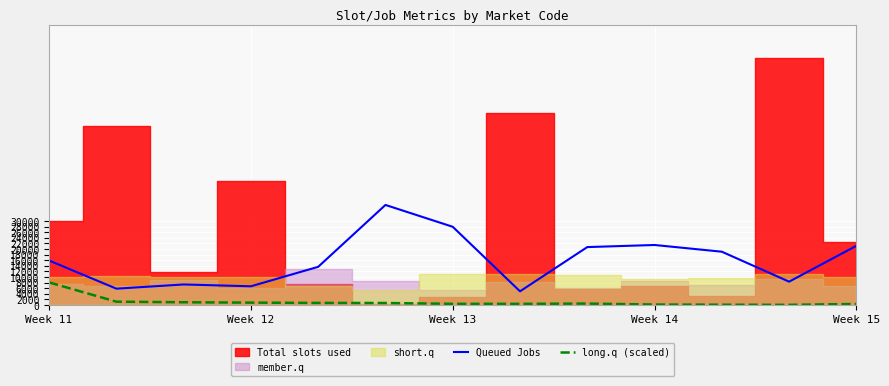

True or false: long.q (scaled) has a value of 671.9 at 5.

True